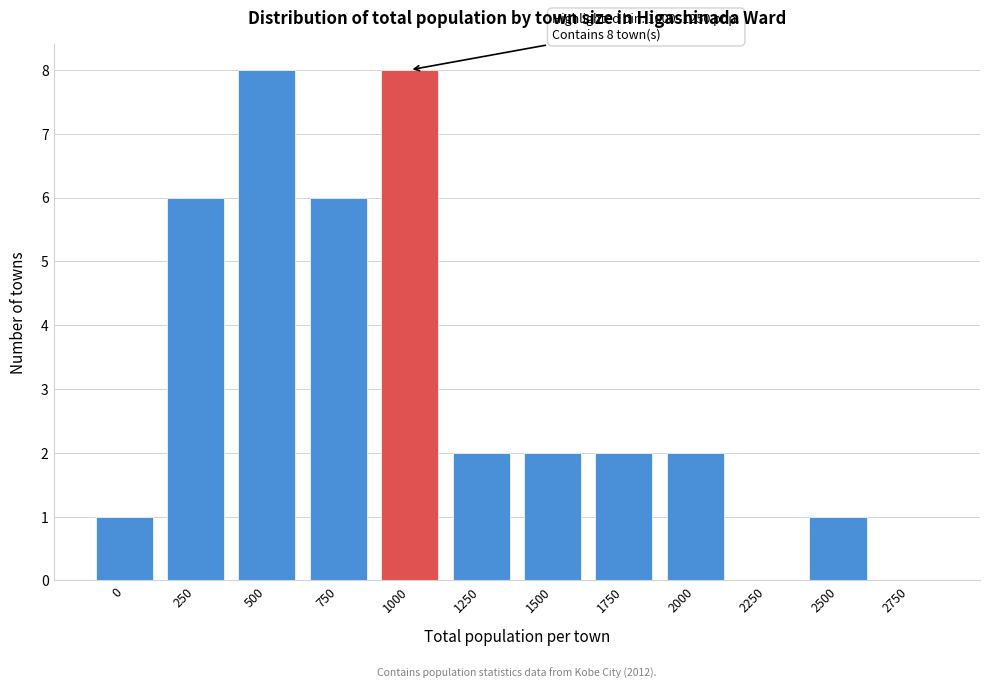

Reading left to right, what are all the values shown in this chart?

0=1	250=6	500=8	750=6	1000=8	1250=2	1500=2	1750=2	2000=2	2250=0	2500=1	2750=0